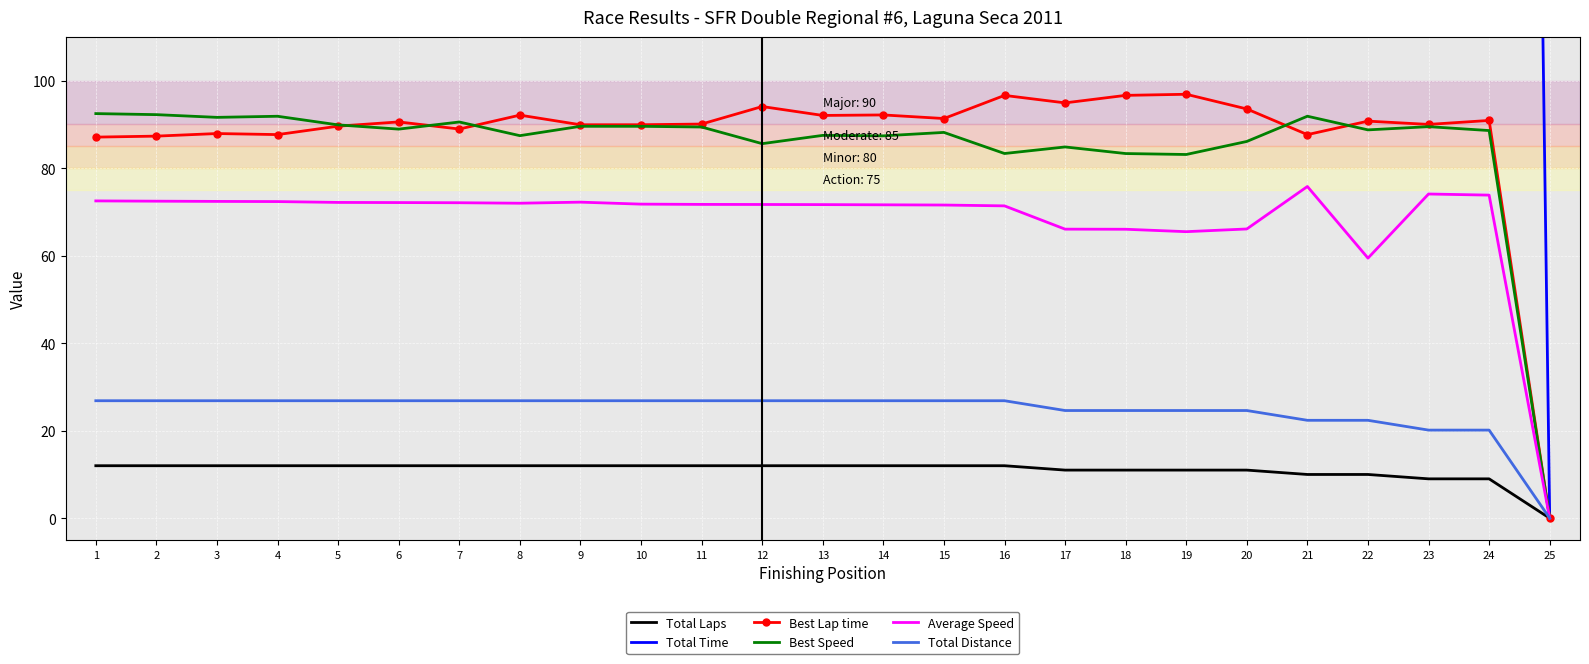

The value of Average Speed at 1 is 72.5. True or false?

True